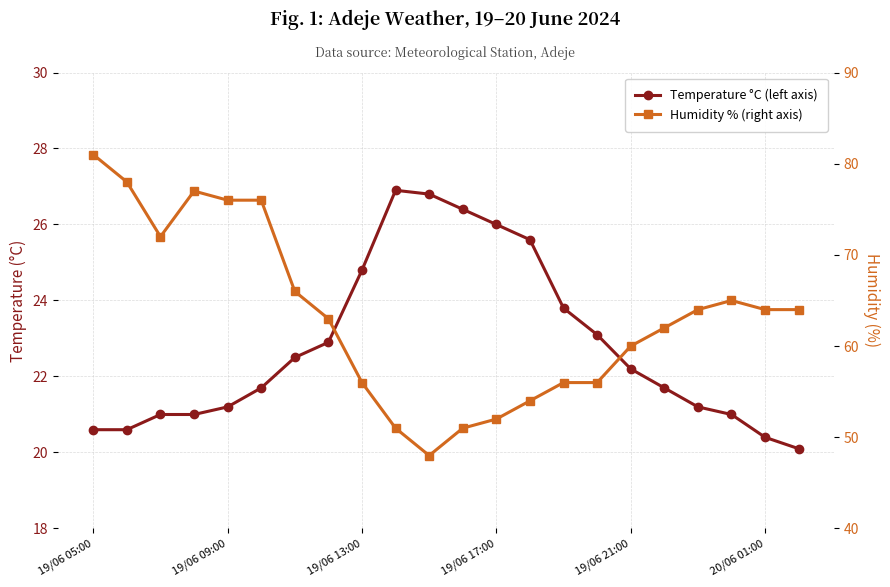

What is the sum of all Humidity % (right axis) values?

1392.0